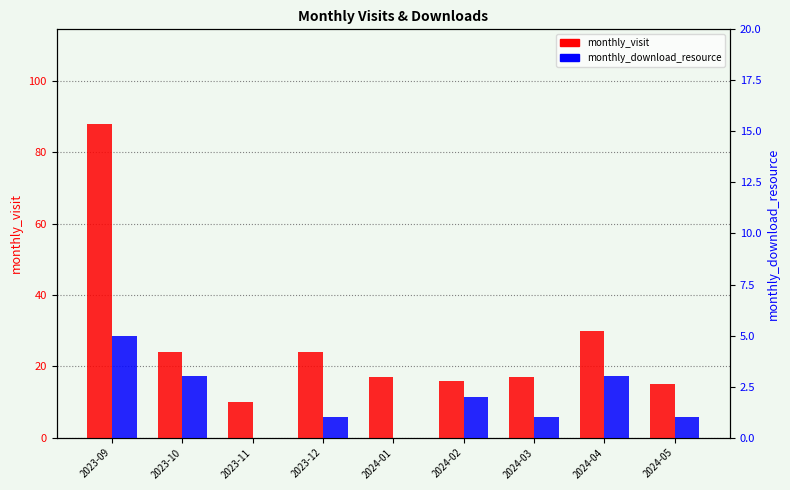

How many categories are shown in the chart?

9